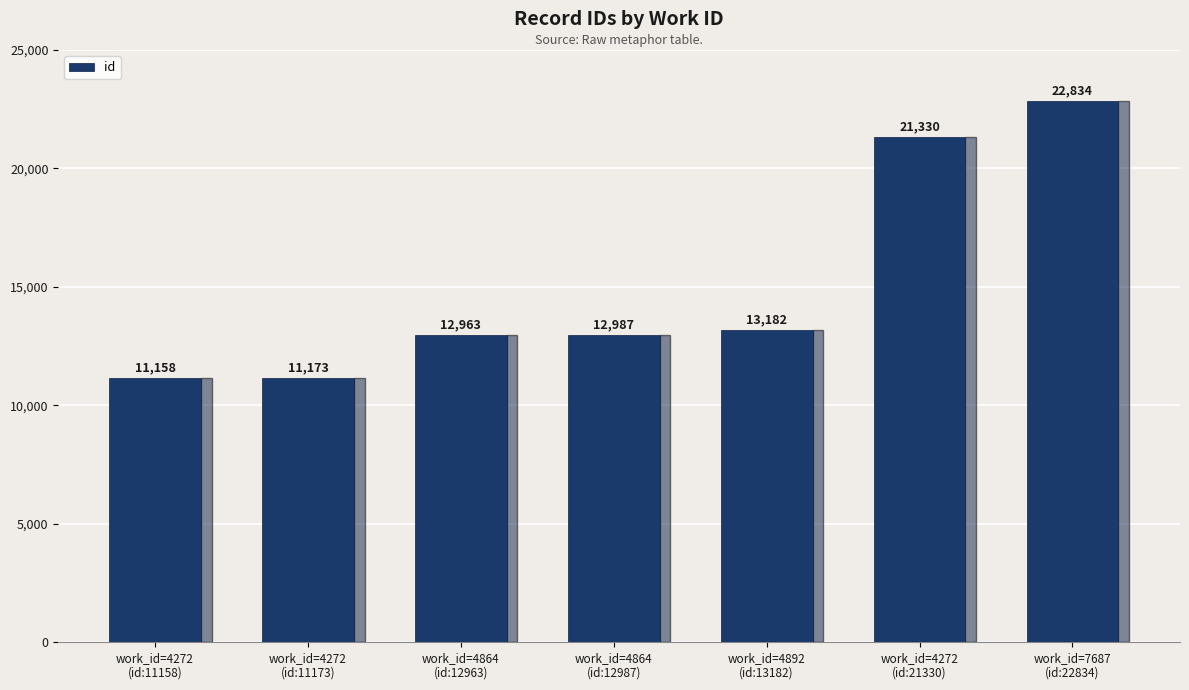

What is the sum of all values?

105627